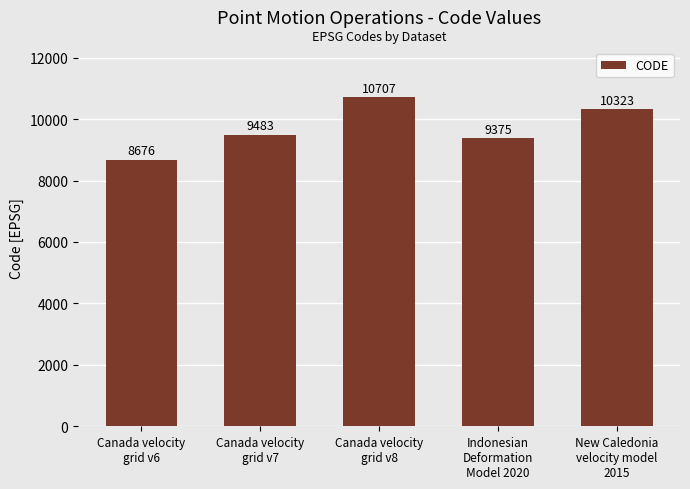

Reading left to right, what are all the values shown in this chart?

Canada velocity
grid v6=8676	Canada velocity
grid v7=9483	Canada velocity
grid v8=10707	Indonesian
Deformation
Model 2020=9375	New Caledonia
velocity model
2015=10323